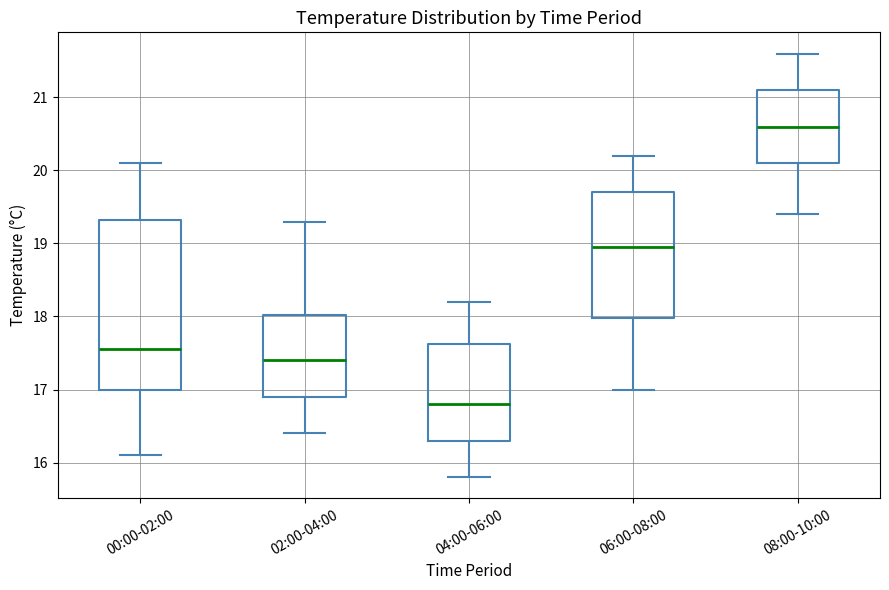

Reading left to right, read every box against the y-axis: the position of its median line, the range the box covers, and the ends of its whiskers. The values are not printed on the chart, so give them approximately, as read against the axis.

00:00-02:00: median 17.6, box 17.0 to 19.3, whiskers 16.1 to 20.1
02:00-04:00: median 17.4, box 16.9 to 18.0, whiskers 16.4 to 19.3
04:00-06:00: median 16.8, box 16.3 to 17.6, whiskers 15.8 to 18.2
06:00-08:00: median 19.0, box 18.0 to 19.7, whiskers 17.0 to 20.2
08:00-10:00: median 20.6, box 20.1 to 21.1, whiskers 19.4 to 21.6